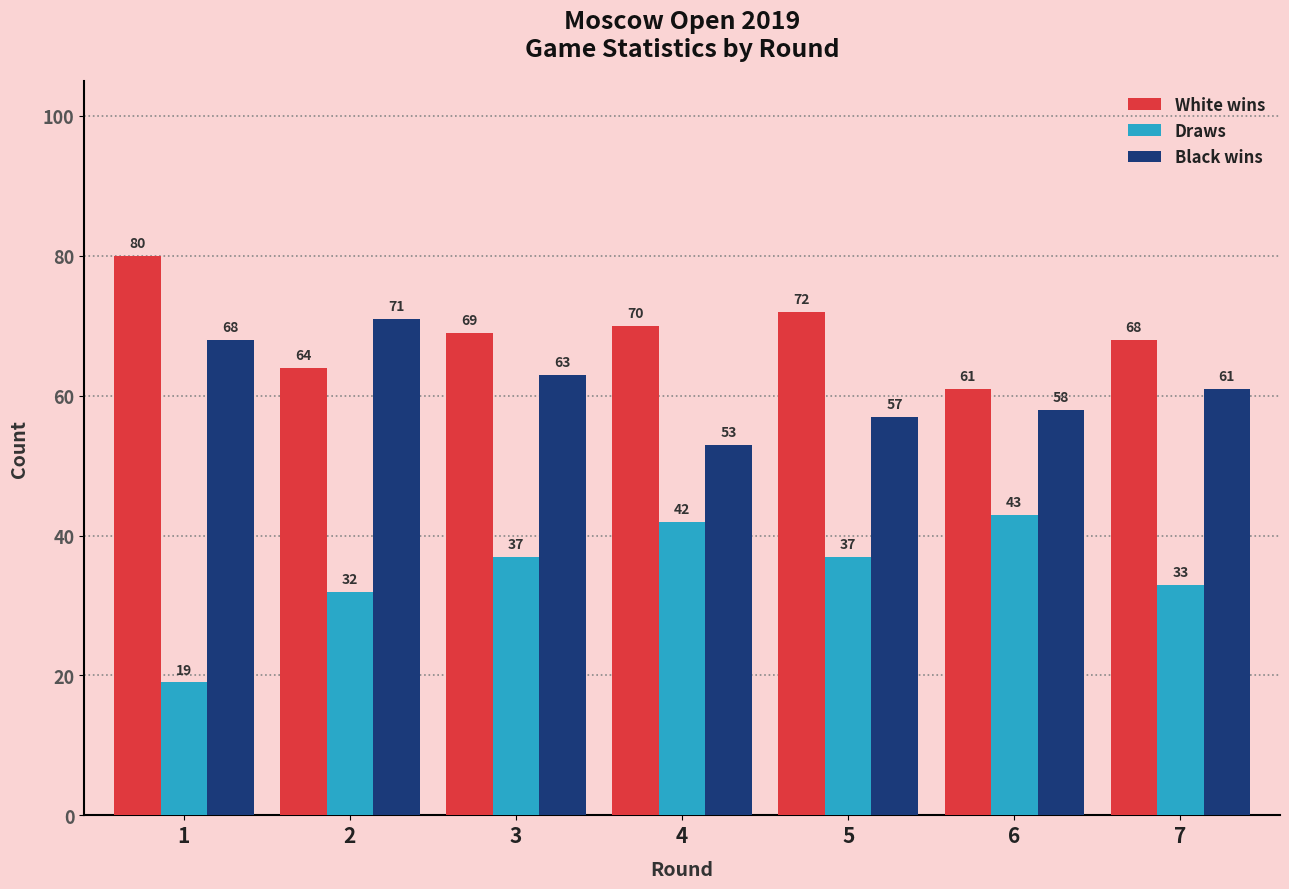

What are all the series names shown in the legend?

White wins, Draws, Black wins